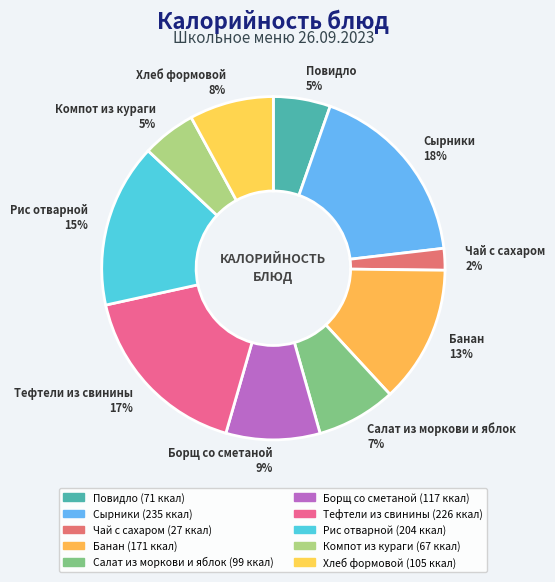

What percentage is the Рис отварной slice, to the nearest percent?

15%